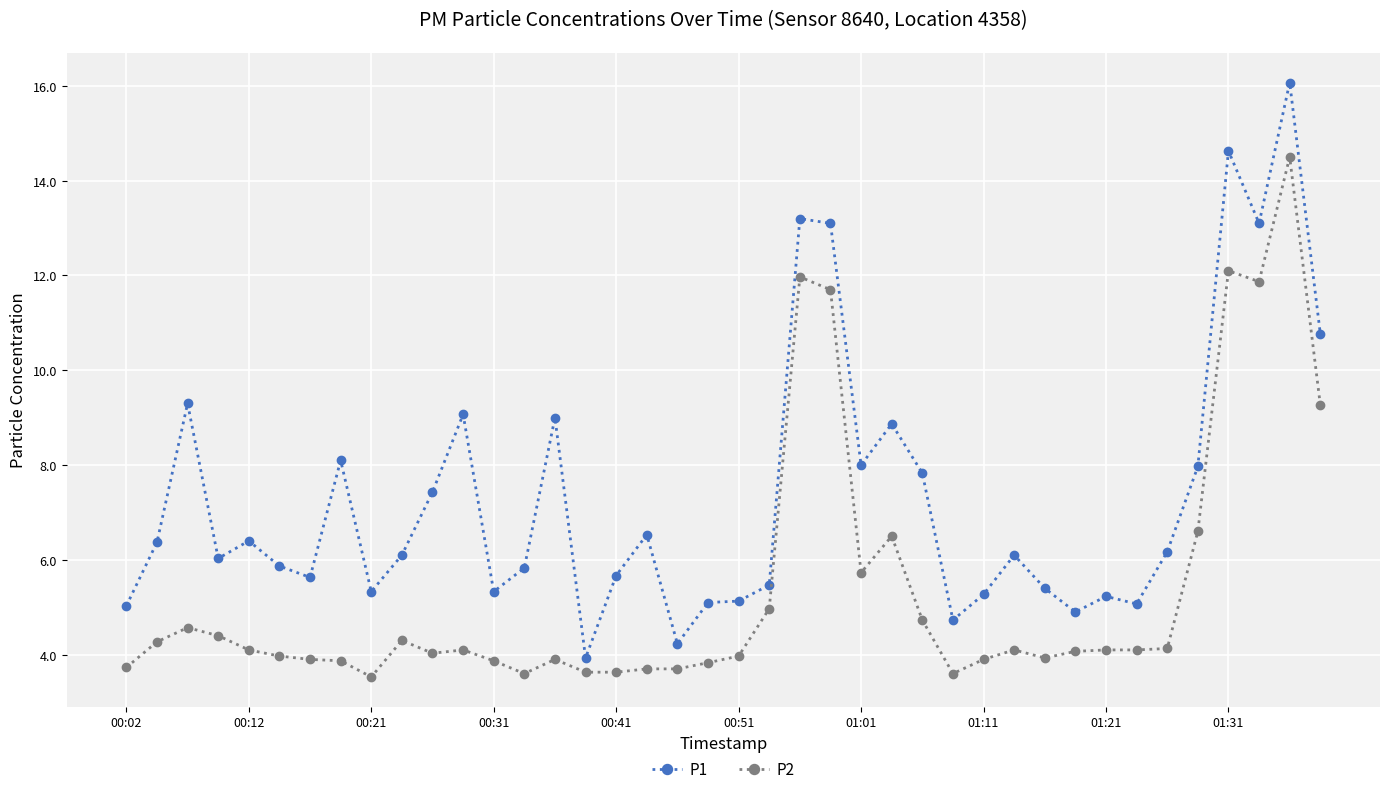

Which series has the widest spread of values?

P1